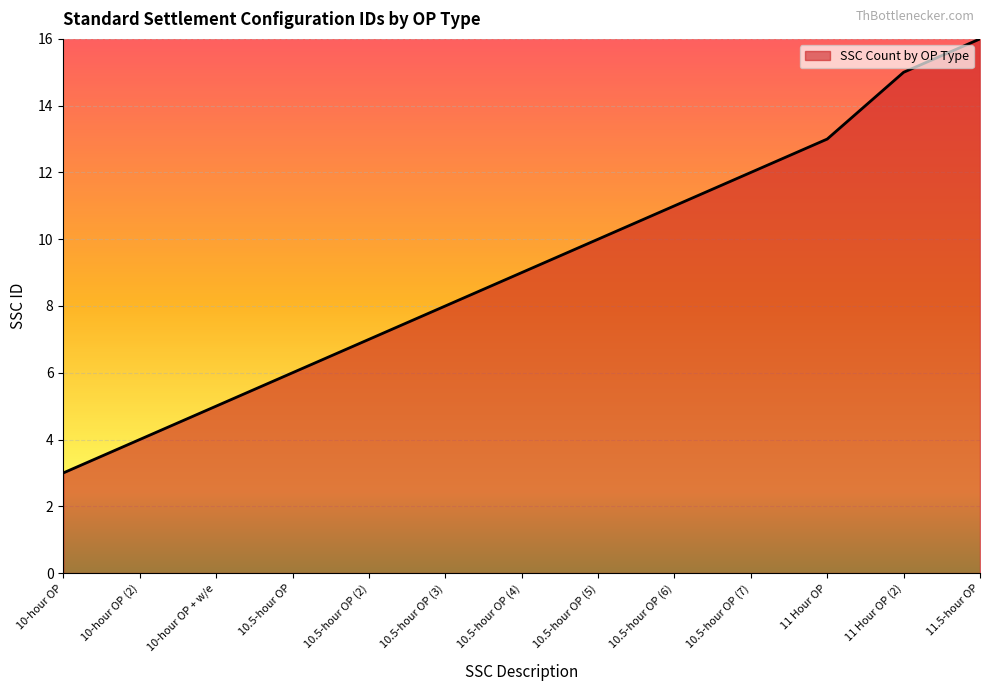

True or false: the data has more than 0 interior local peaks.

False